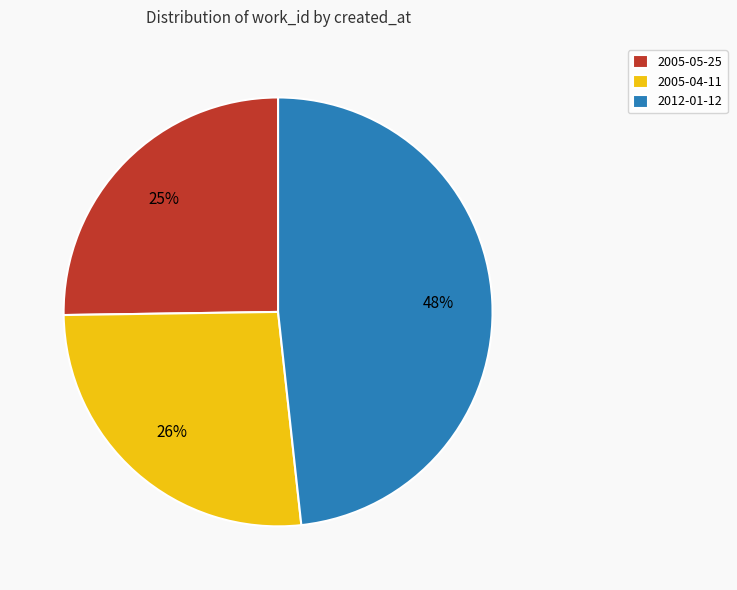

True or false: 2005-04-11 accounts for 17% of the total.

False